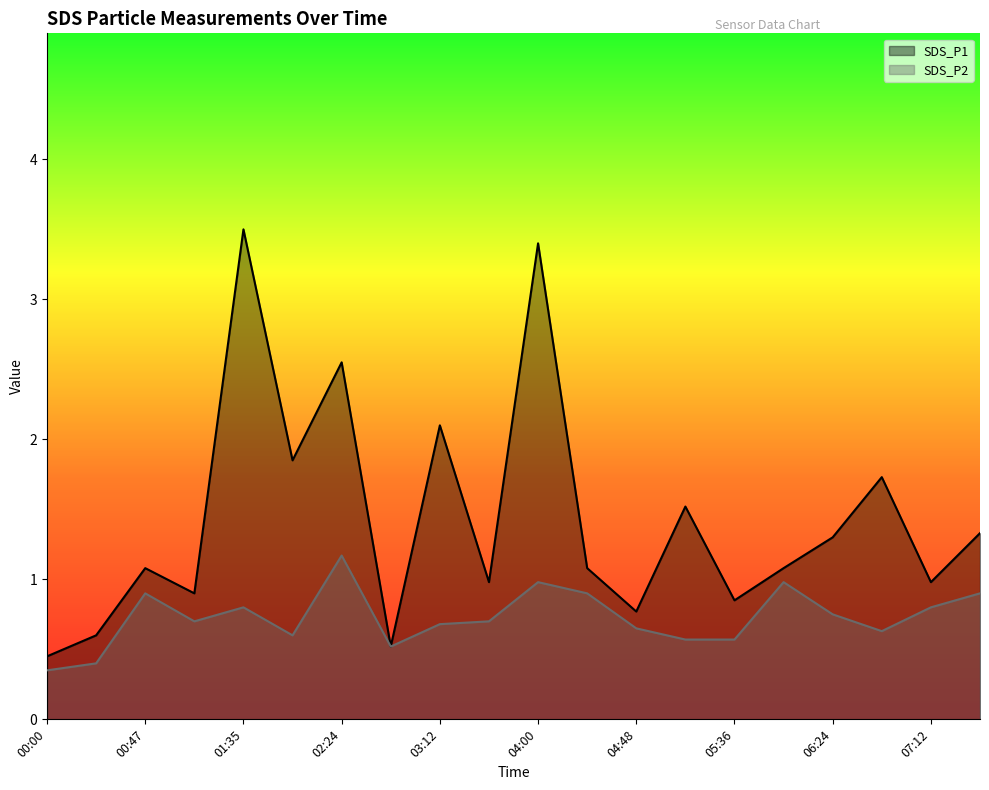

List the labels in order of SDS_P1 value, largest first.

01:35, 04:00, 02:24, 03:12, 02:00, 06:48, 05:12, 07:36, 06:24, 00:47, 04:24, 06:00, 03:36, 07:12, 01:11, 05:36, 04:48, 00:23, 02:48, 00:00